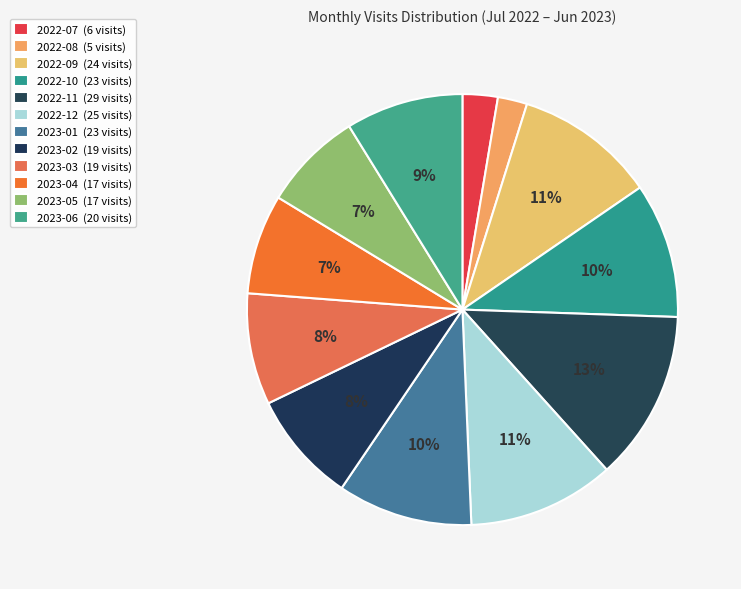

To the nearest percent, what is the difference between the largest and smallest slice percentages?

11%